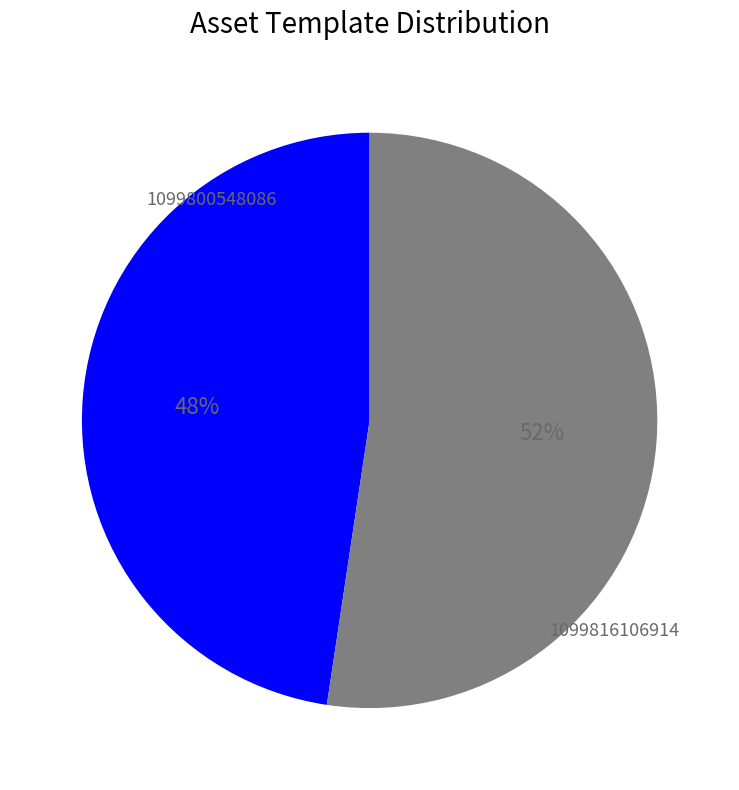

To the nearest percent, what is the average slice percentage?

50%